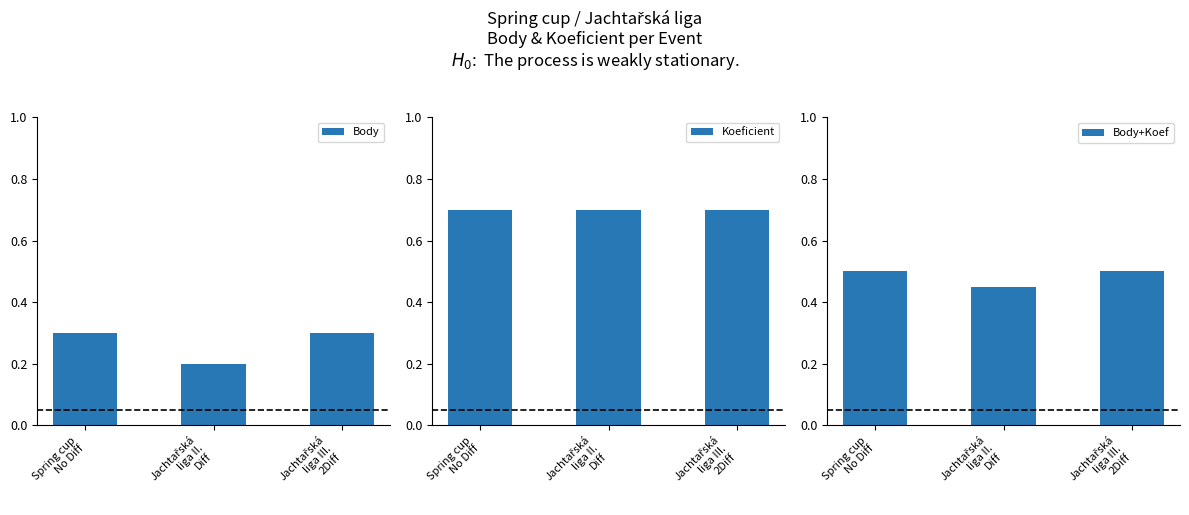

List the series in order of their overall mean, highest first.

Koeficient, Body+Koef, Body